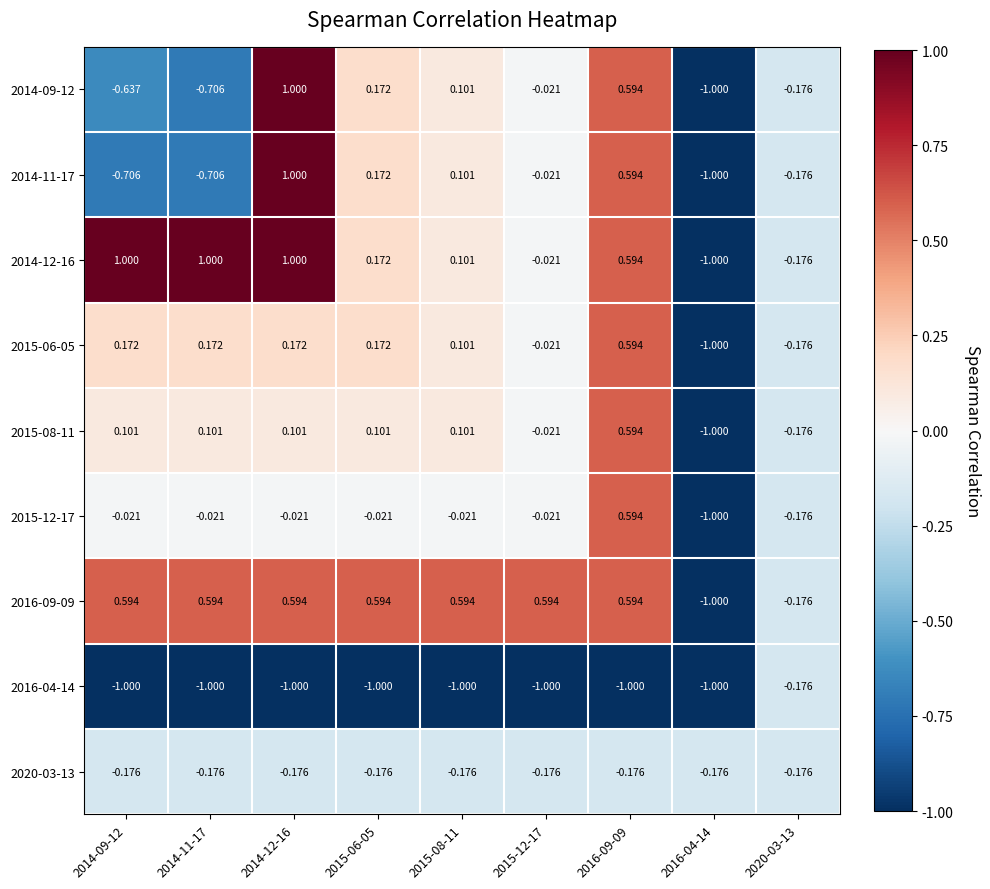

Rank the series at 2014-09-12 from highest to lowest value.

2014-12-16, 2016-09-09, 2015-06-05, 2015-08-11, 2015-12-17, 2020-03-13, 2014-09-12, 2014-11-17, 2016-04-14